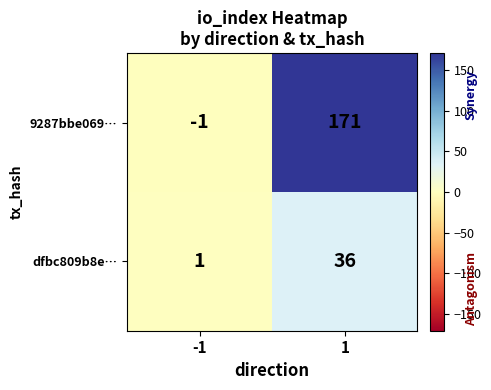

List the series in order of their overall mean, highest first.

9287bbe069…, dfbc809b8e…